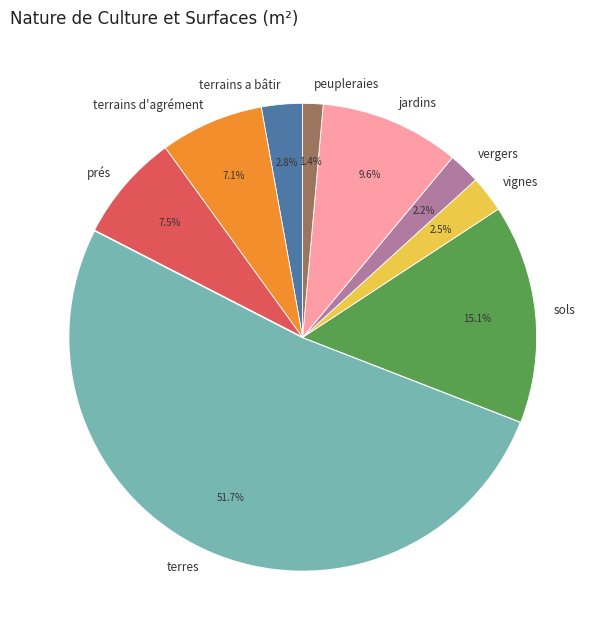

Is it true that terrains a bâtir is 3% of the pie?

True